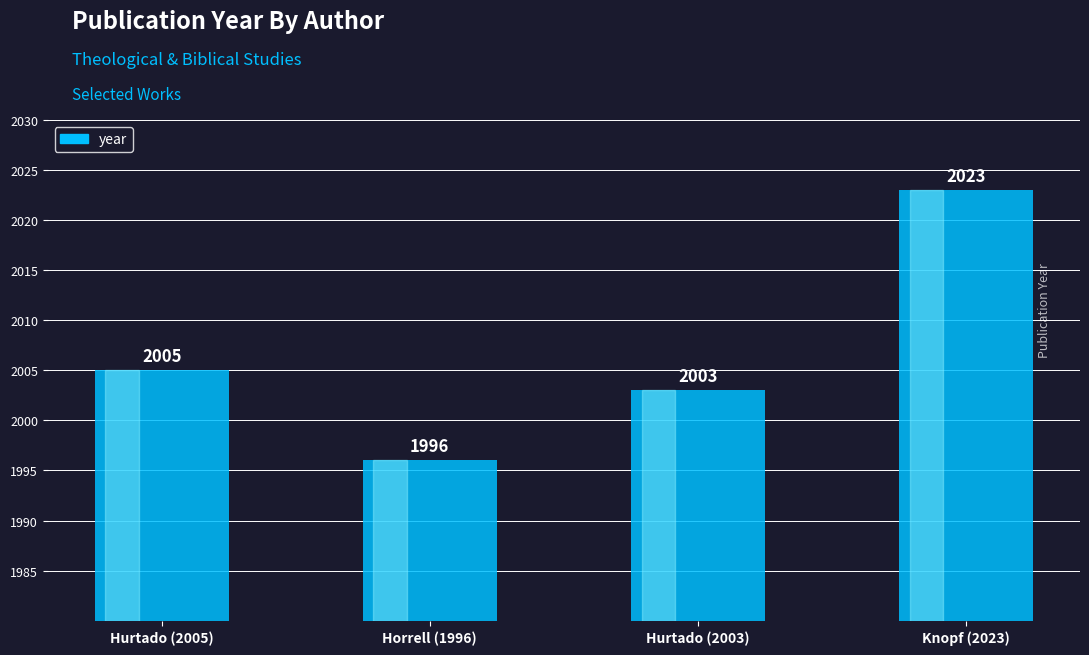

Which has a higher value, Horrell (1996) or Hurtado (2005)?

Hurtado (2005)